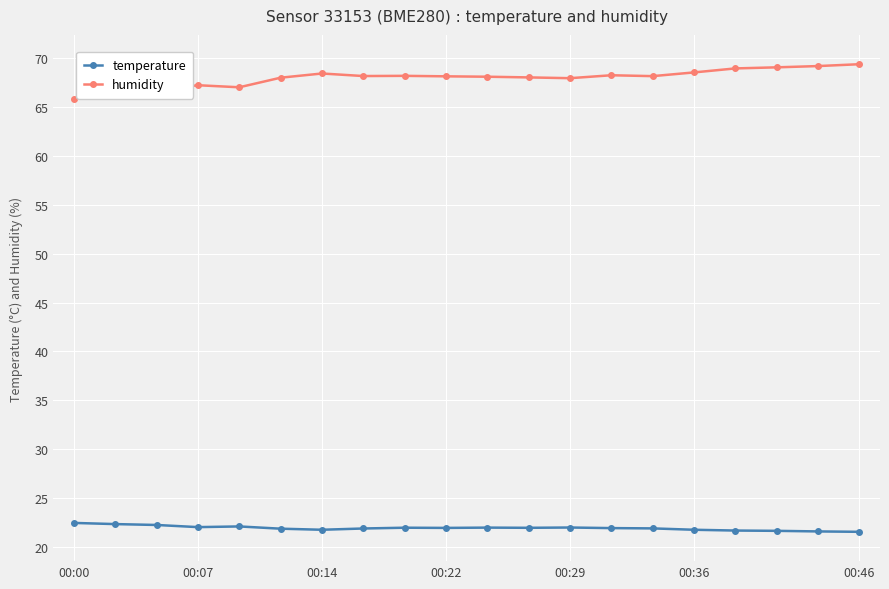

True or false: temperature and humidity intersect in this chart.

False